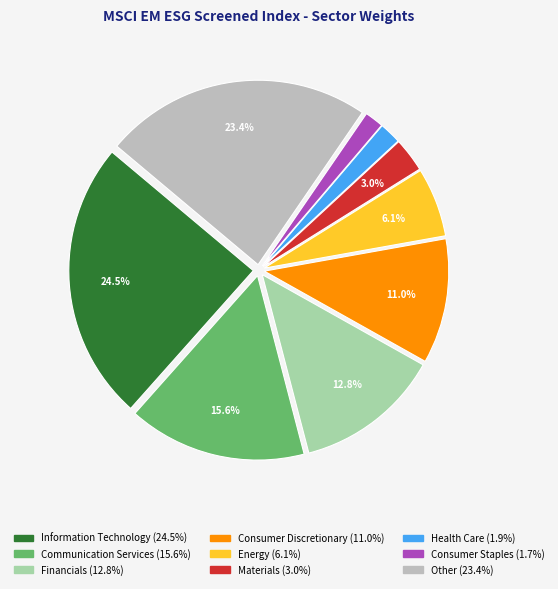

Combined, what portion of the pie is Energy and Financials?

18.9%